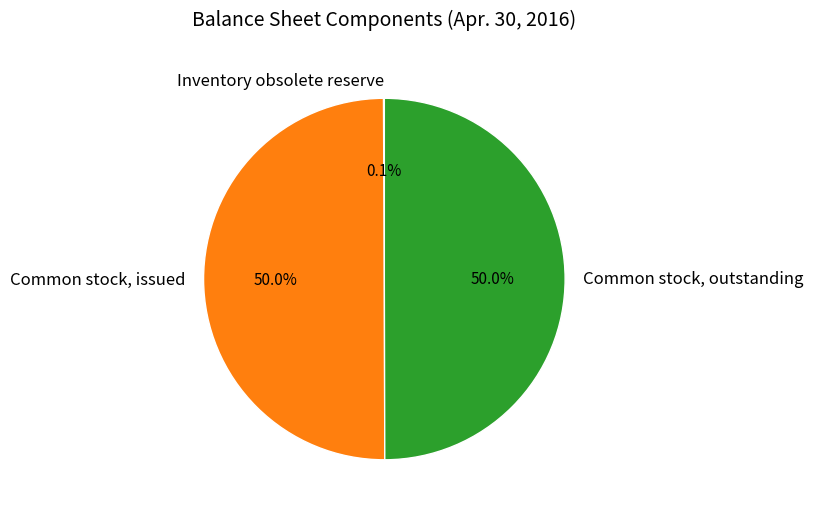

Approximately how many times larger is the value at Common stock, issued compared to Common stock, outstanding?

1.0